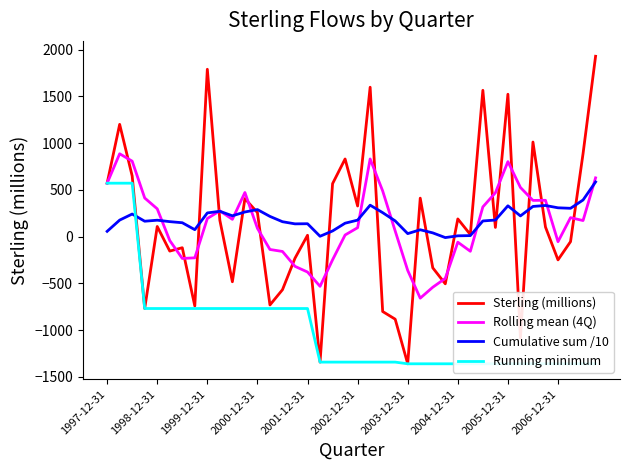

What is the maximum value for Cumulative sum /10?

585.2